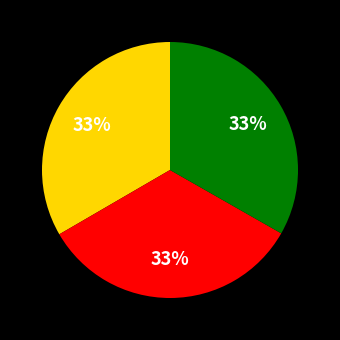

Is there a majority slice in this chart?

No